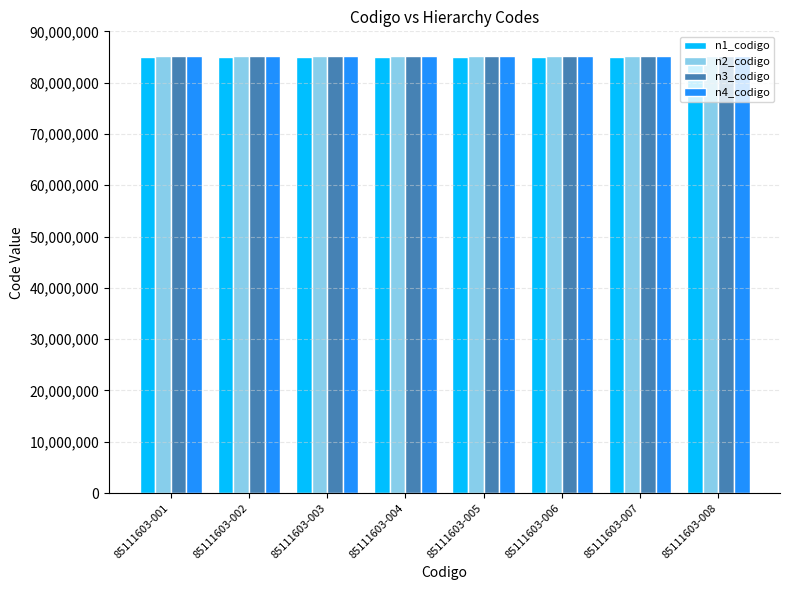

What is the sum of all n4_codigo values?

680892824